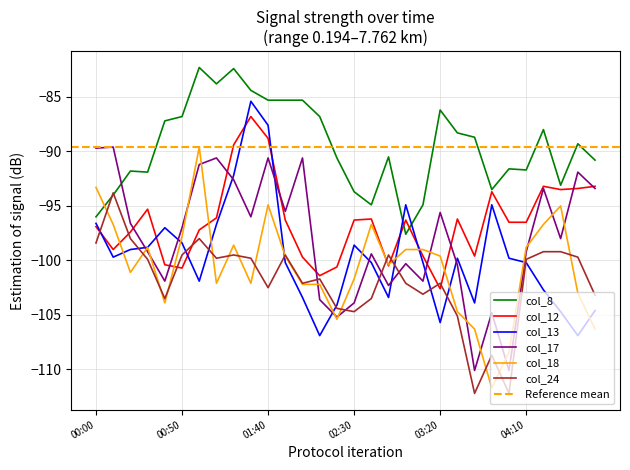

How many lines are shown in the chart?

6